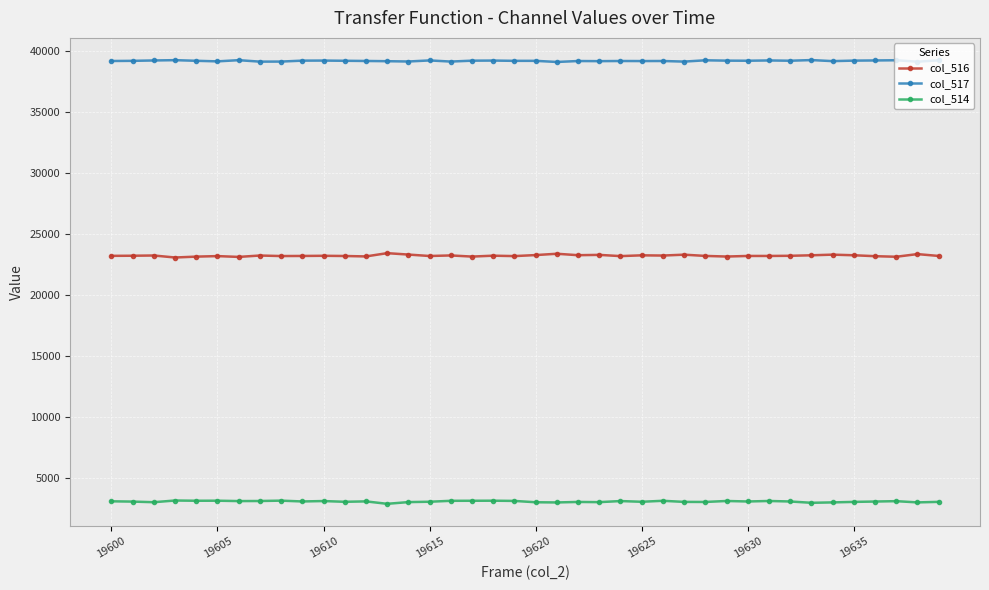

Which series has the largest total across all categories?

col_517